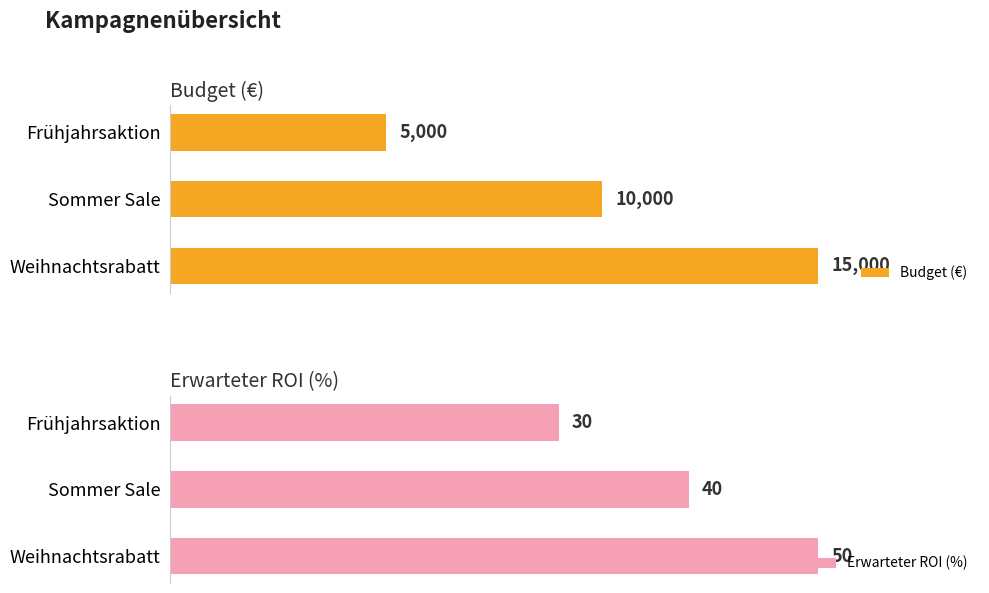

What is the difference between the maximum and second lowest values in the Budget (€) series?

5000